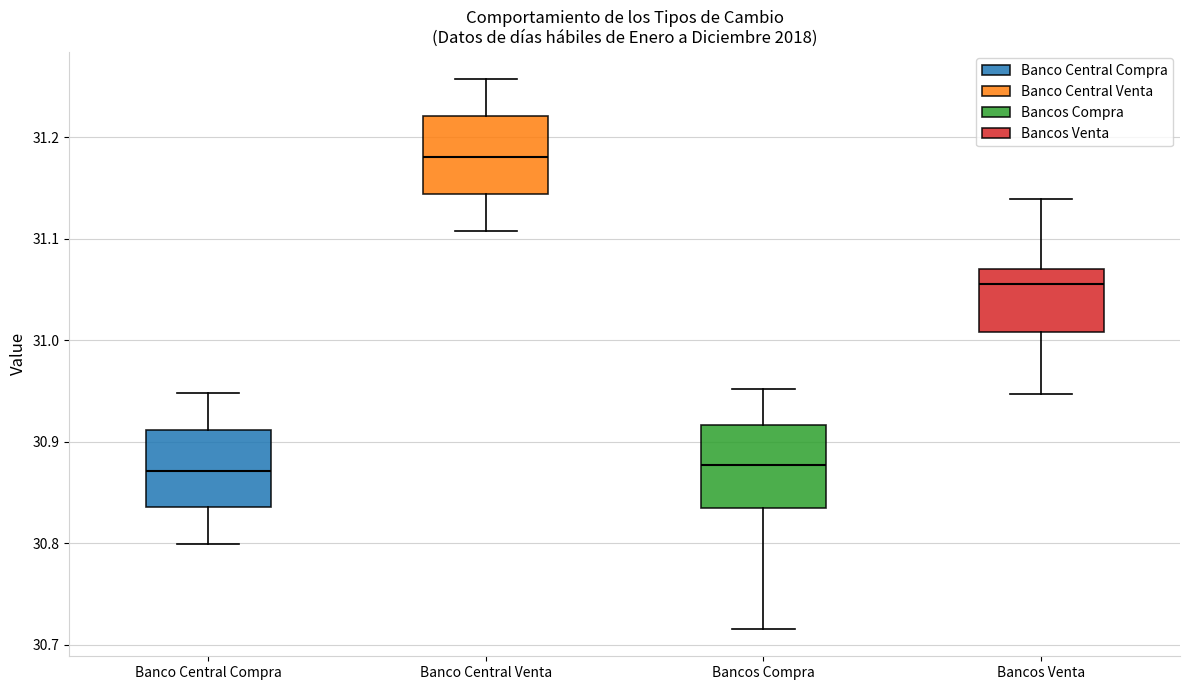

Reading left to right, read every box against the y-axis: the position of its median line, the range the box covers, and the ends of its whiskers. The values are not printed on the chart, so give them approximately, as read against the axis.

Banco Central Compra: median 30.87, box 30.84 to 30.91, whiskers 30.80 to 30.95
Banco Central Venta: median 31.18, box 31.14 to 31.22, whiskers 31.11 to 31.26
Bancos Compra: median 30.88, box 30.83 to 30.92, whiskers 30.72 to 30.95
Bancos Venta: median 31.05, box 31.01 to 31.07, whiskers 30.95 to 31.14